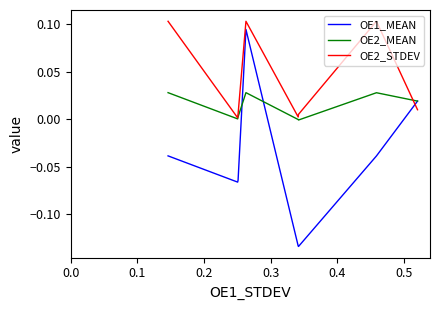

Which series has the largest total across all categories?

OE2_STDEV